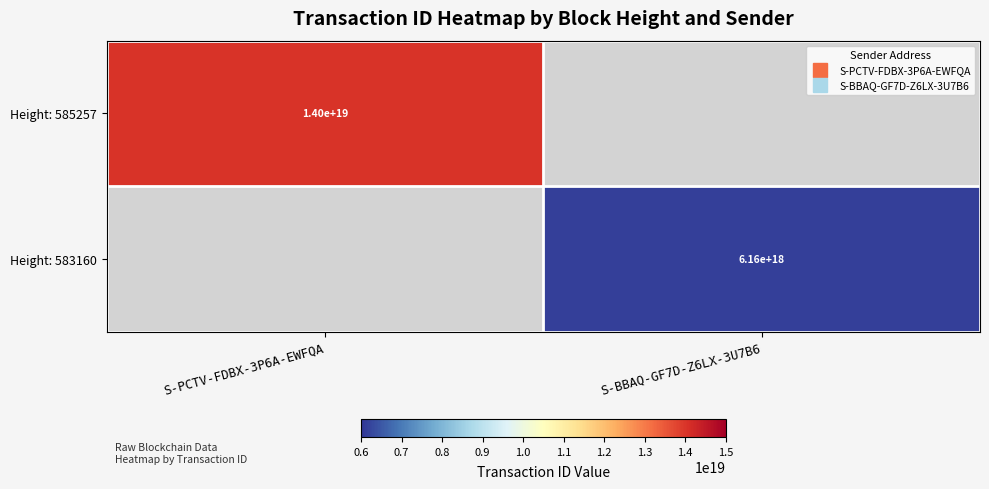

How many values in Height: 585257 are above zero?

1